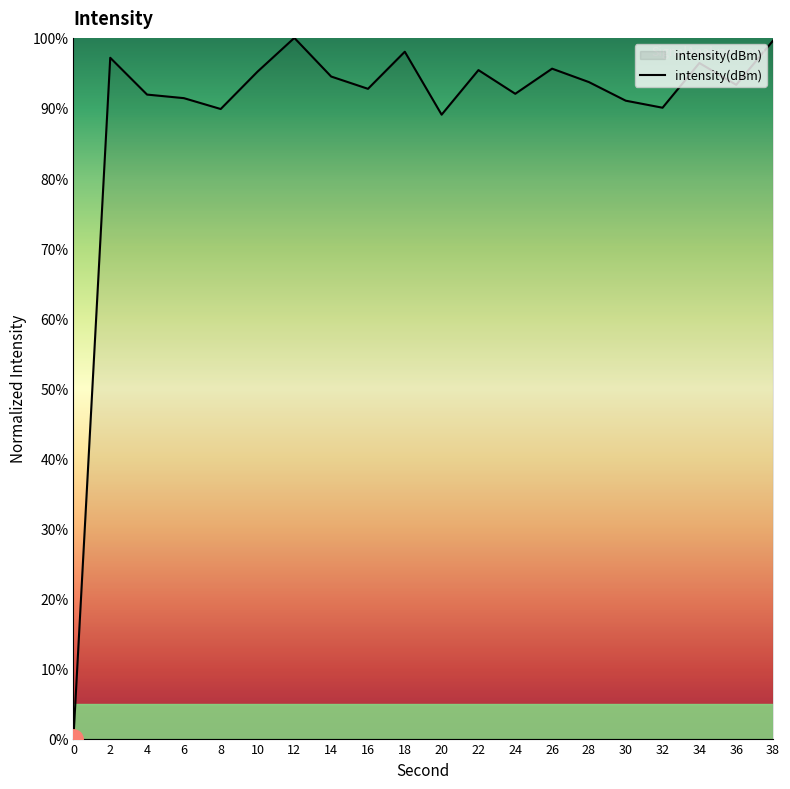

At which label does the data first exceed 93?

2